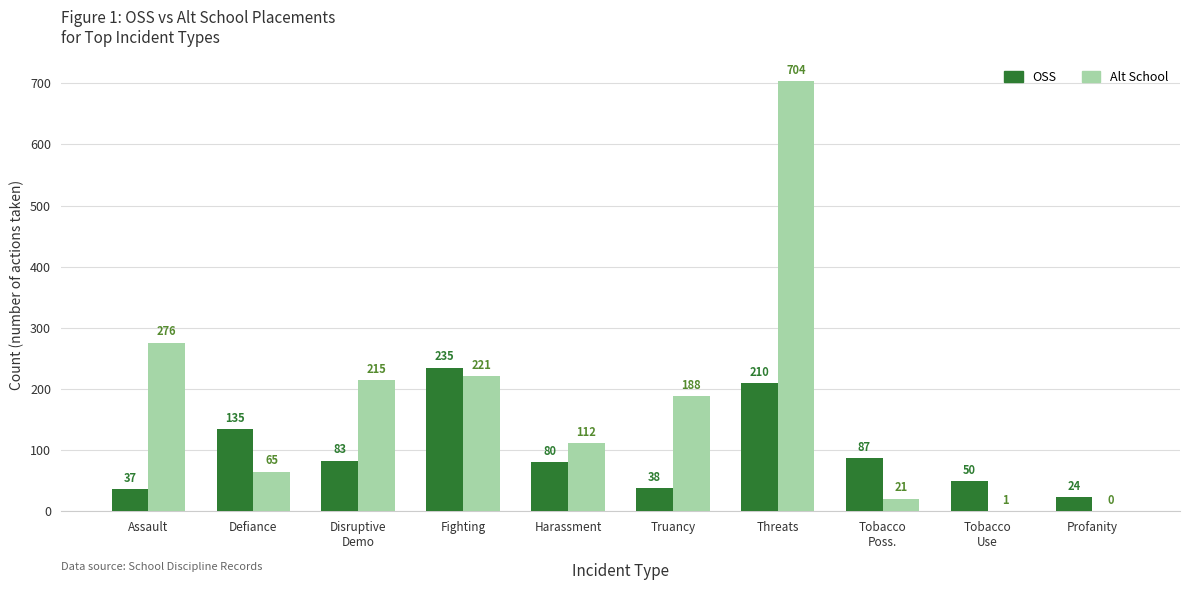

Which label corresponds to the largest value in the chart?

Threats